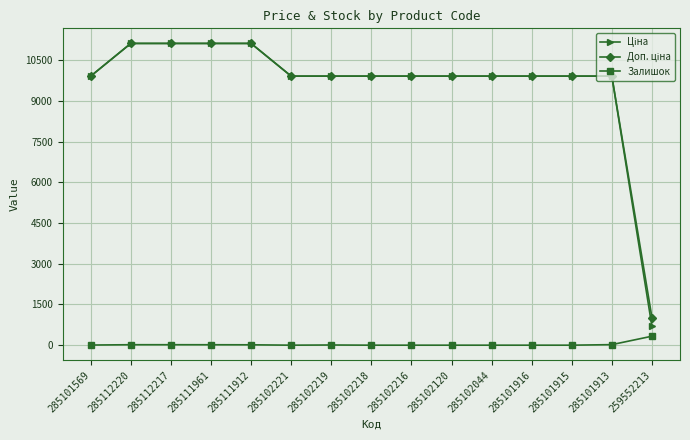

At how many categories does at least one series exceed 6882?

14